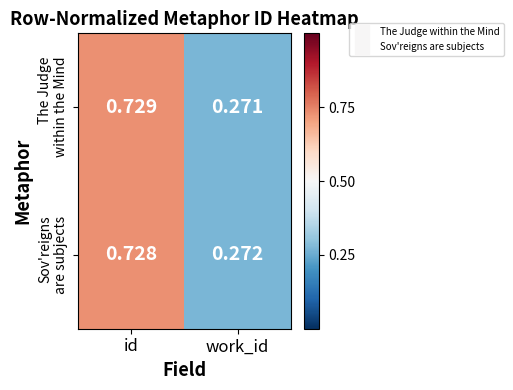

At which category does the chart reach its minimum across all series?

work_id